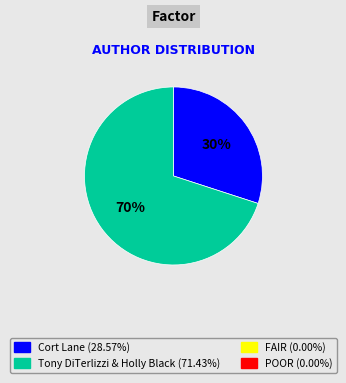

To the nearest percent, what is the difference between the largest and smallest slice percentages?

40%